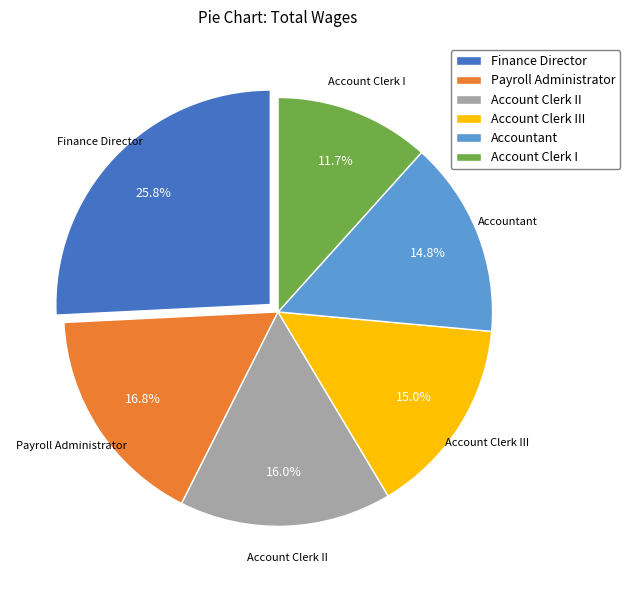

To the nearest percent, what portion does Finance Director represent?

26%